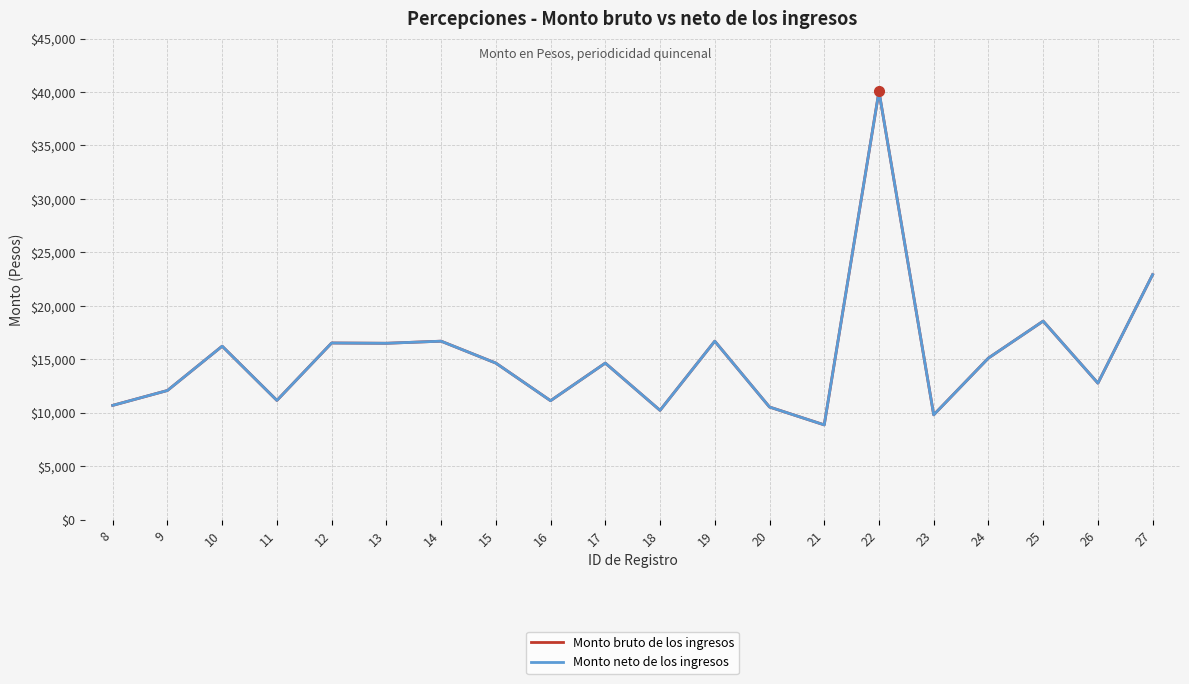

At which category does Monto neto de los ingresos reach its first local valley?

11